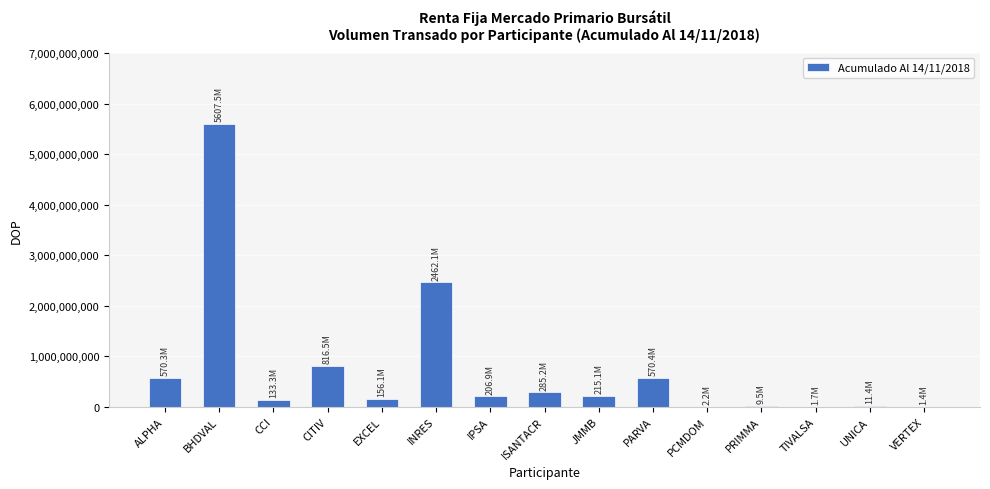

Where is the data nearest to the value 2804442279?

INRES